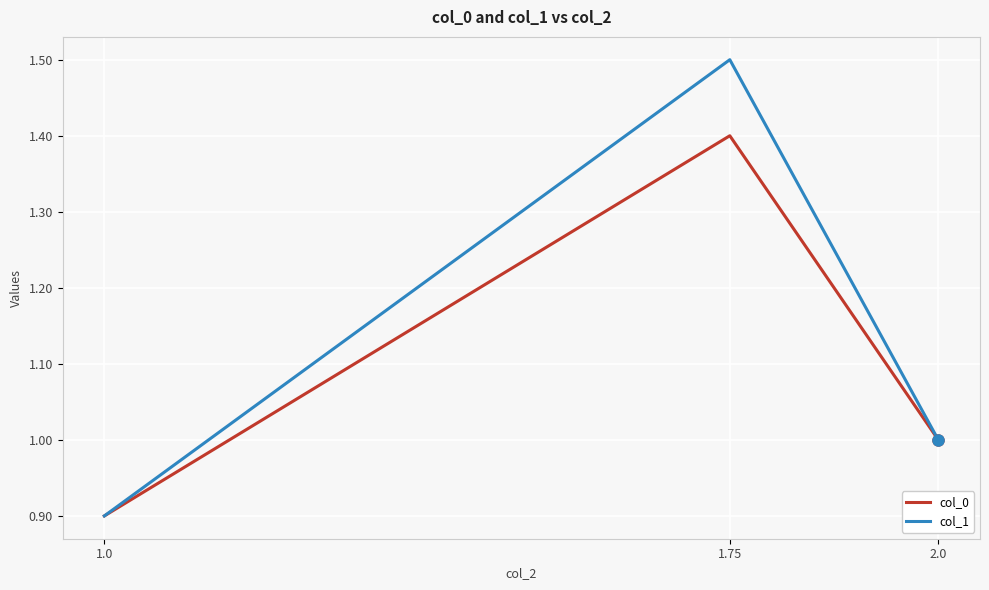

Between 1.0 and 1.75, which series saw the biggest shift?

col_1